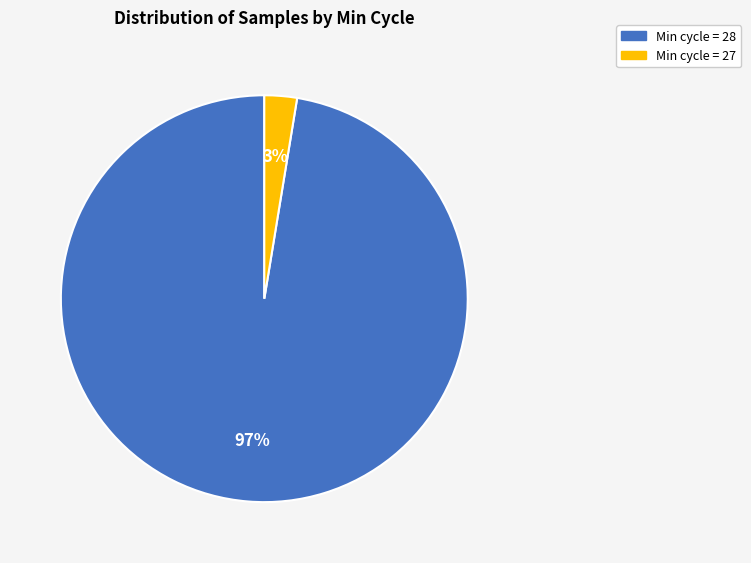

Is there a majority slice in this chart?

Yes